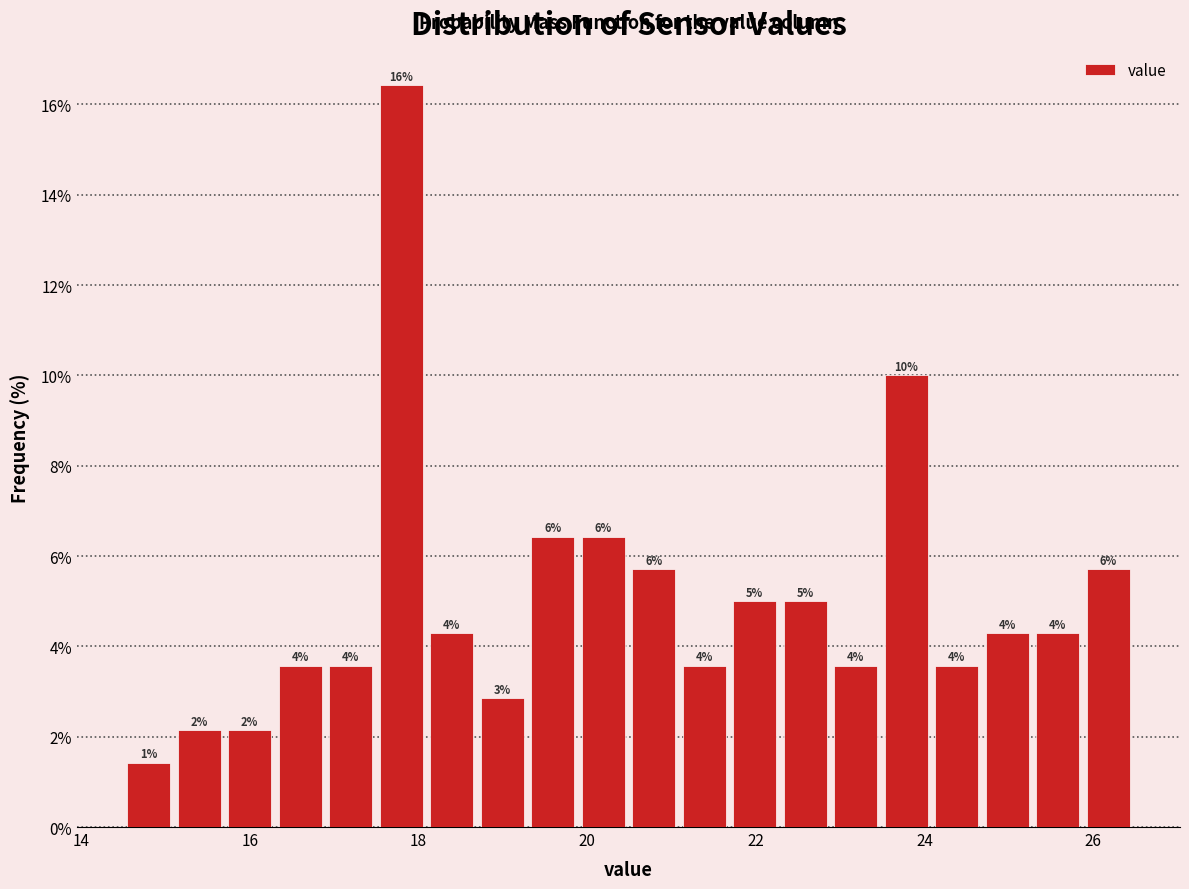

Around what value on the x-axis is the tallest bar? Give the approximate position of its centre, as read against the axis.

17.8